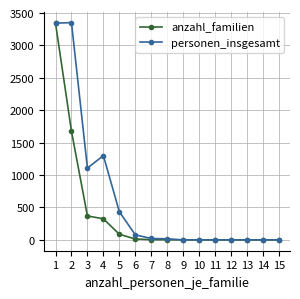

List the series in order of their overall mean, lowest first.

anzahl_familien, personen_insgesamt